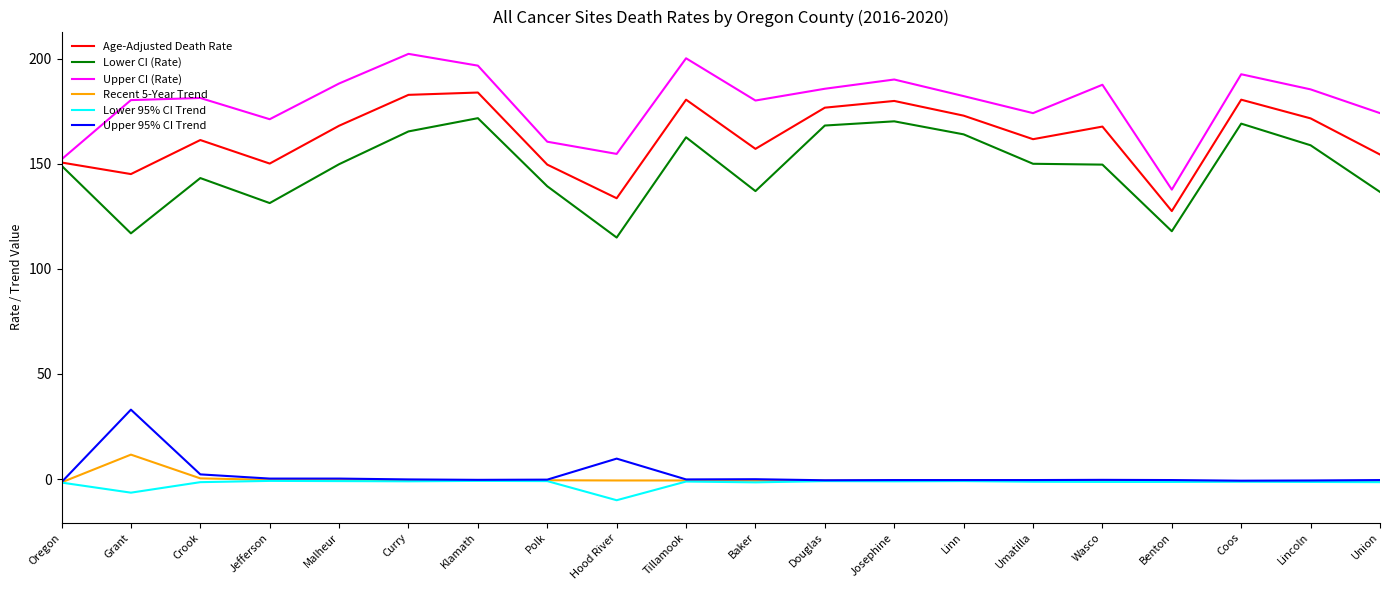

What is the difference between the maximum and minimum values in the Lower 95% CI Trend series?

9.2